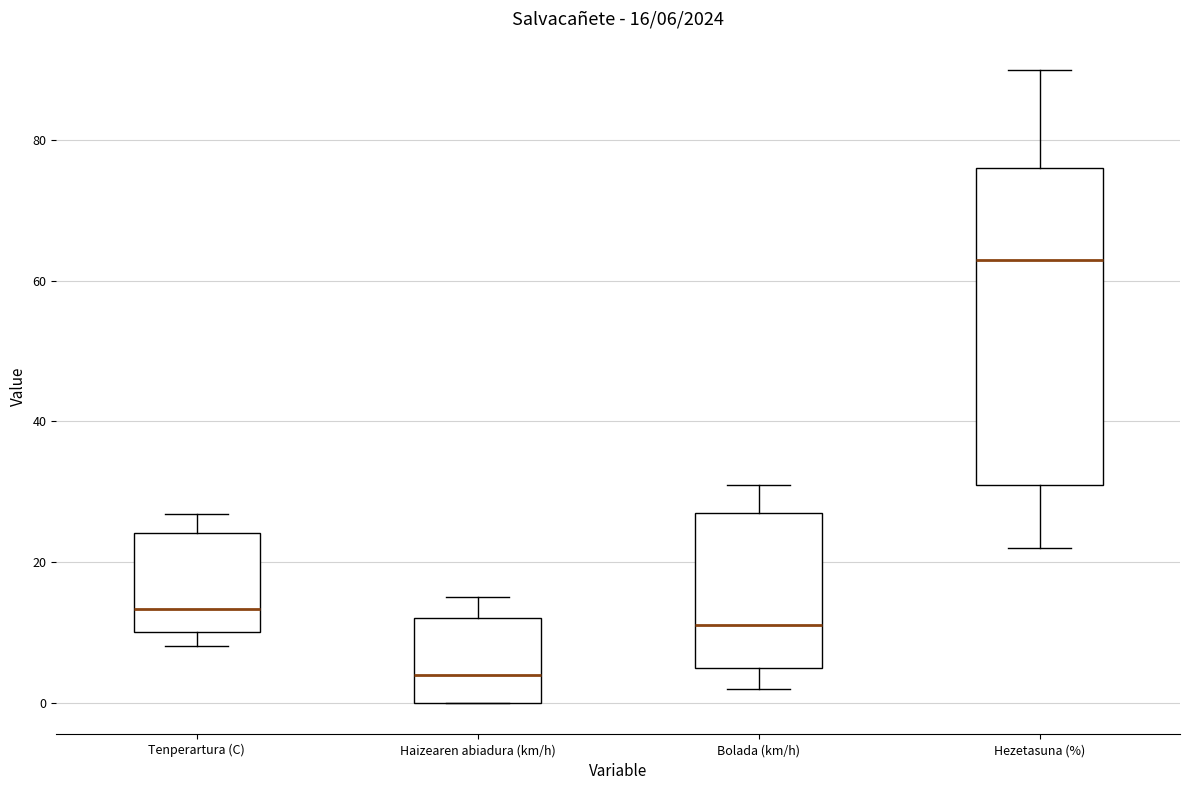

Which box has the highest median line?

Hezetasuna (%)